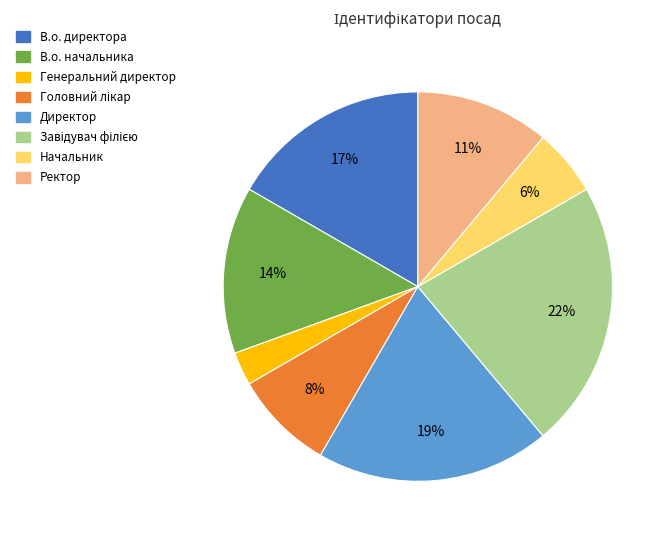

What is the smallest slice in the pie chart?

Генеральний директор